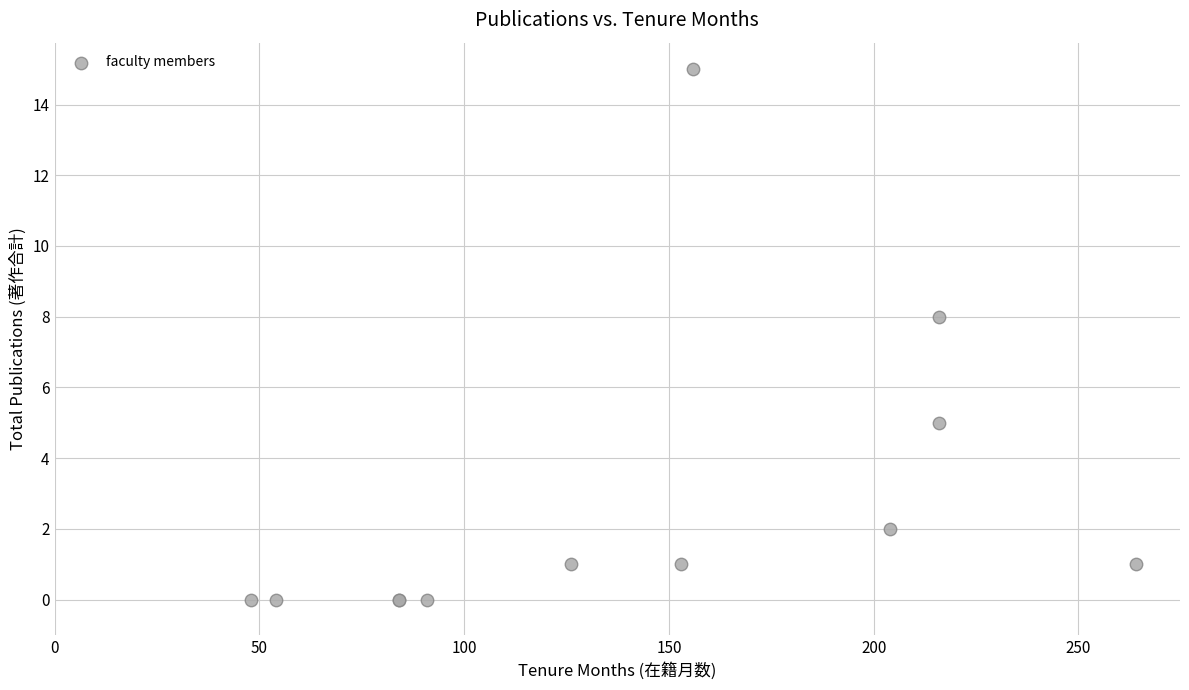

What Y value in the scatter plot is closest to 7?

8